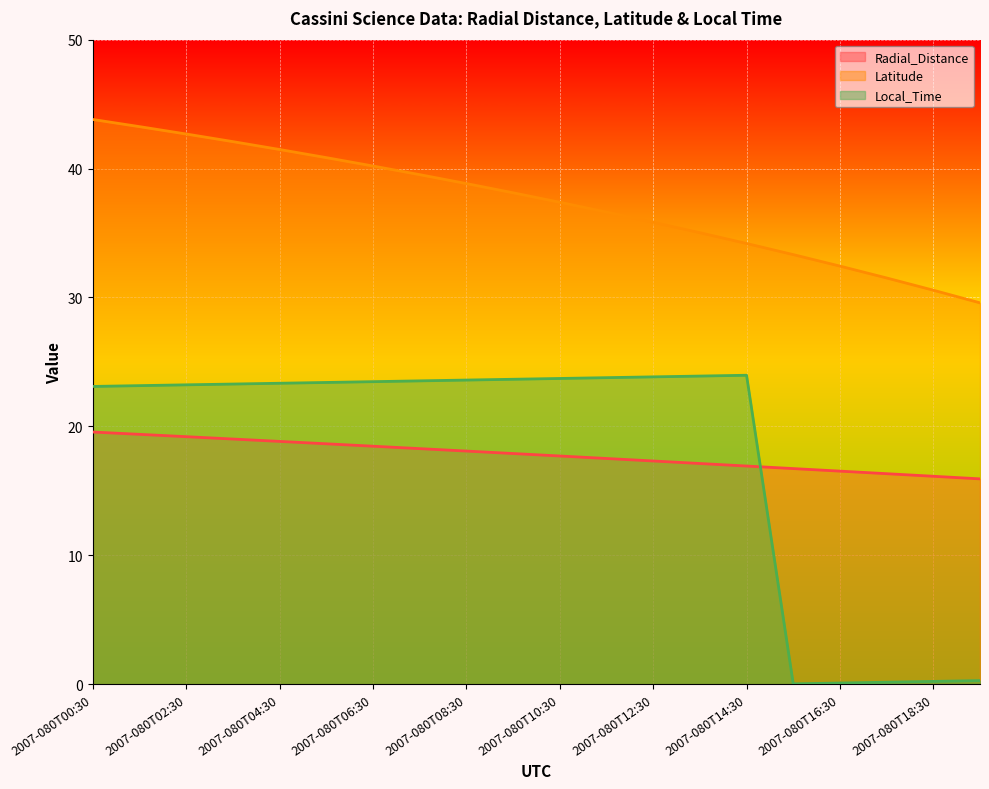

Which has a higher value, 2007-080T06:30 or 2007-080T15:30?

2007-080T06:30